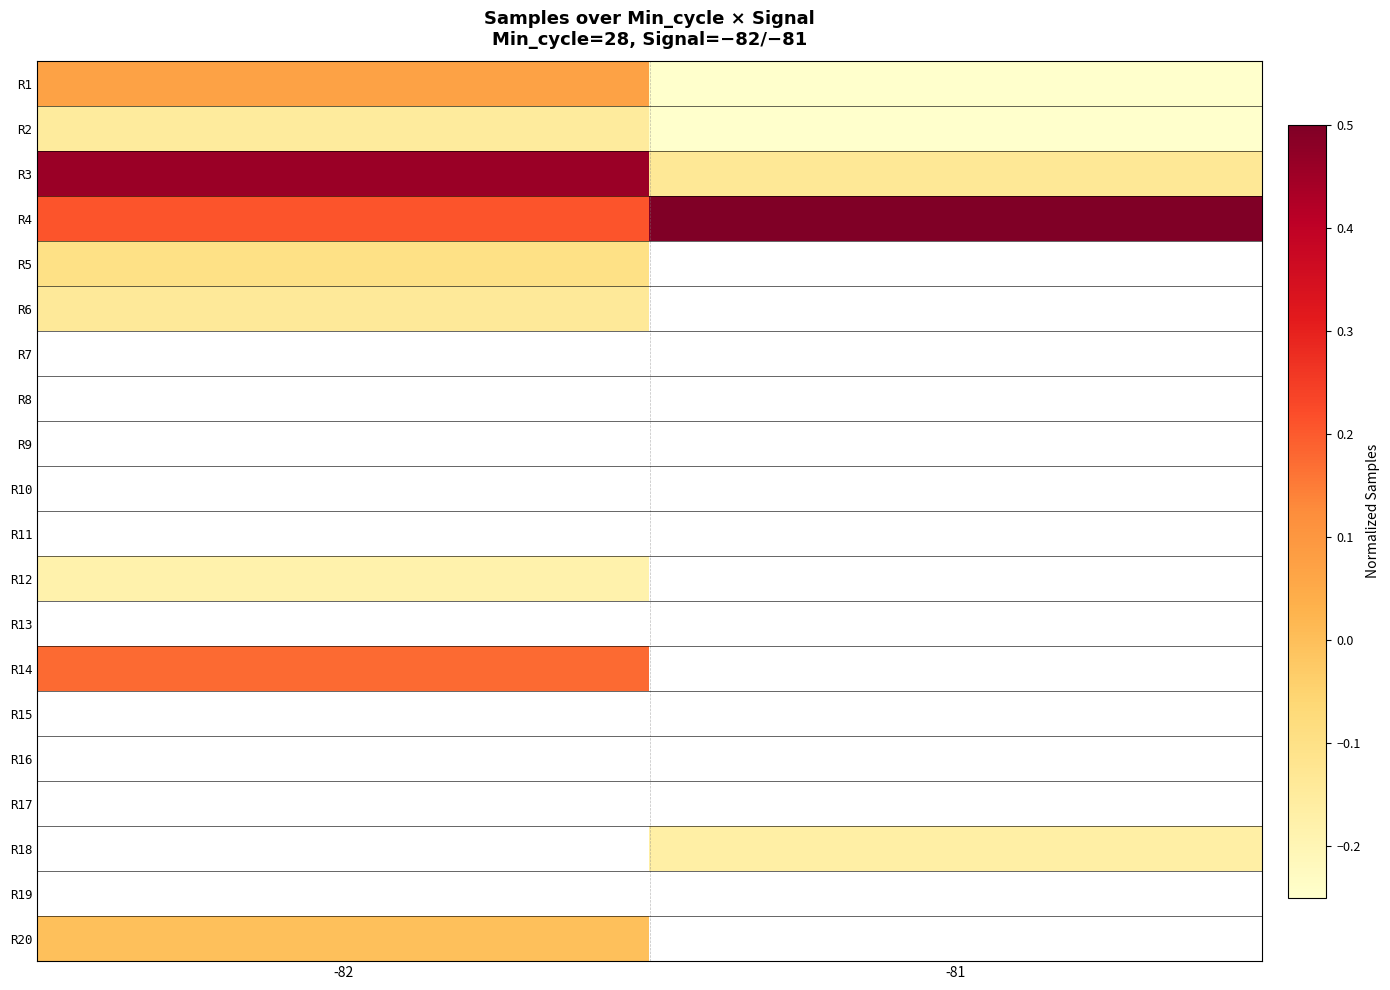

Which category has the lowest value across all series?

-81